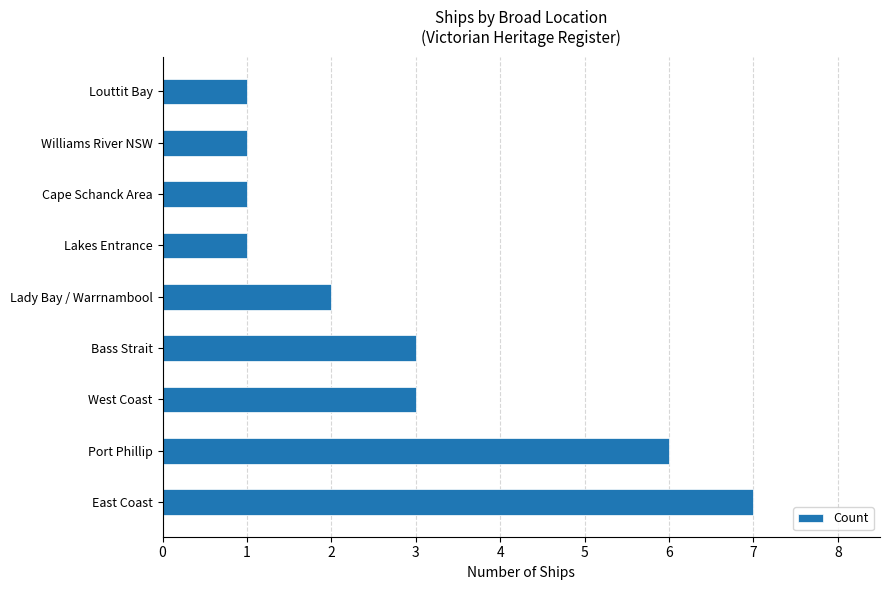

What is the difference between the second highest and minimum values?

5